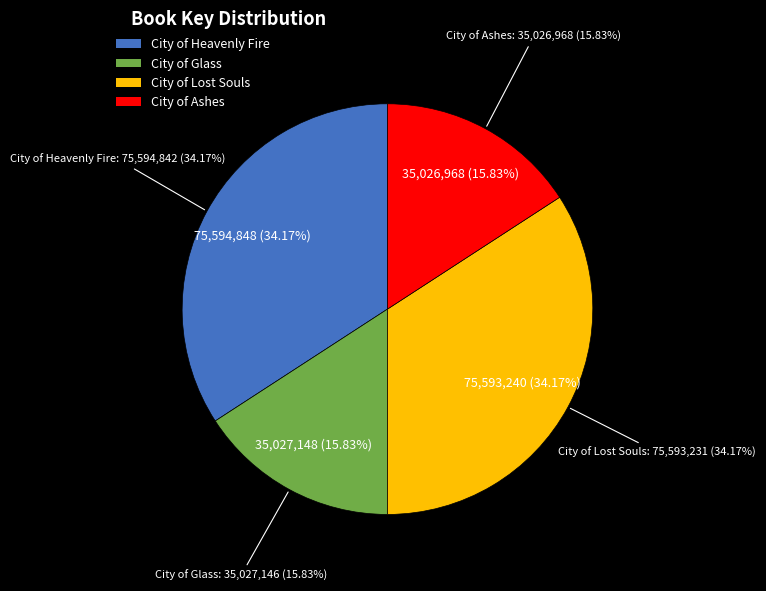

Is there a majority slice in this chart?

No